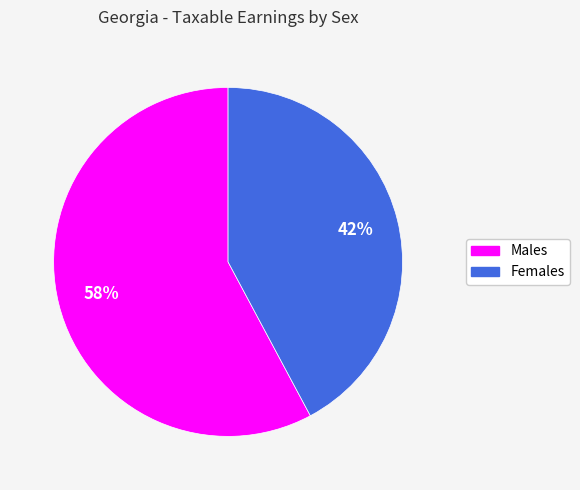

Does any single category account for the majority?

Yes